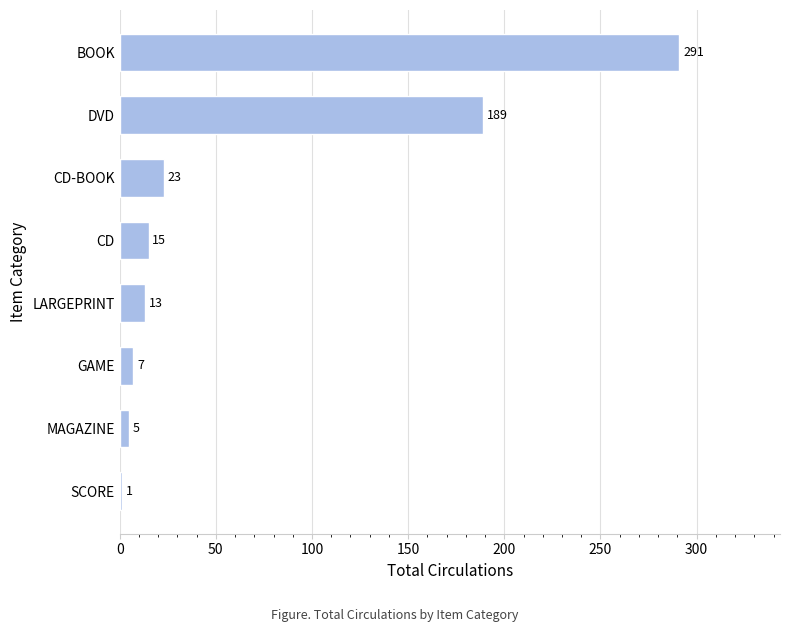

Where is the data nearest to the value 146?

DVD